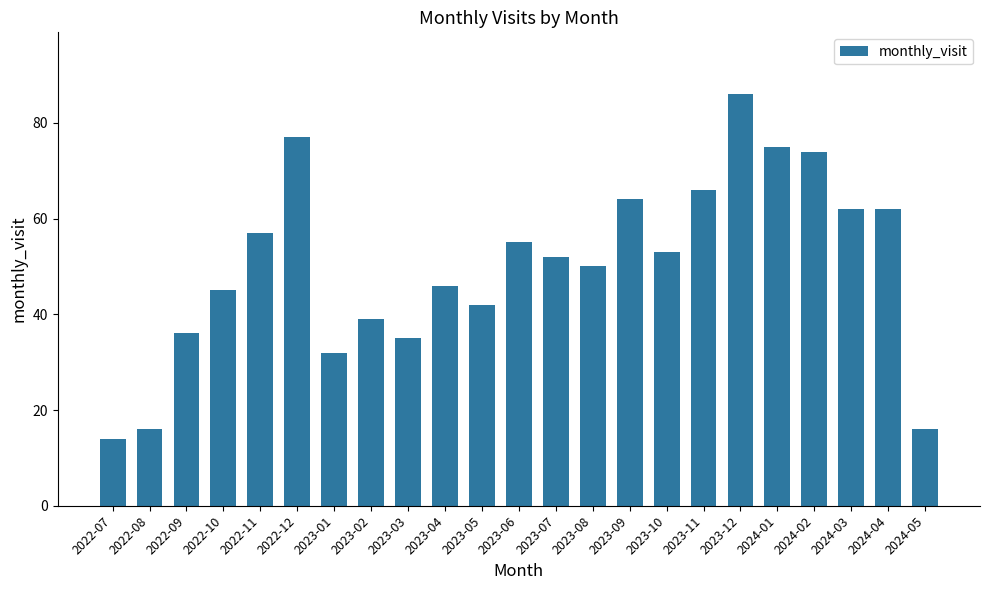

Count the number of data series in this chart.

1